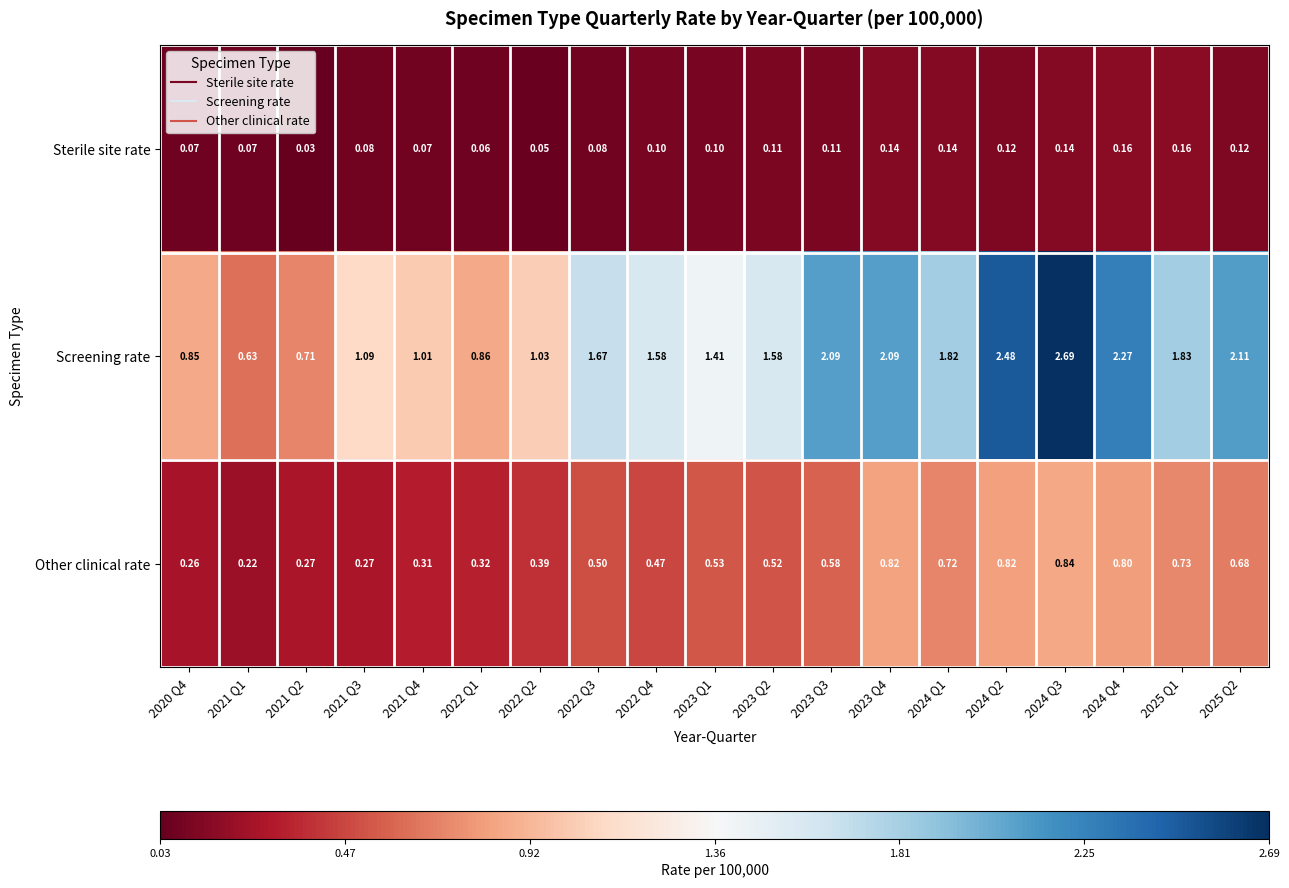

At which category is the sum across all series the highest?

2024 Q3